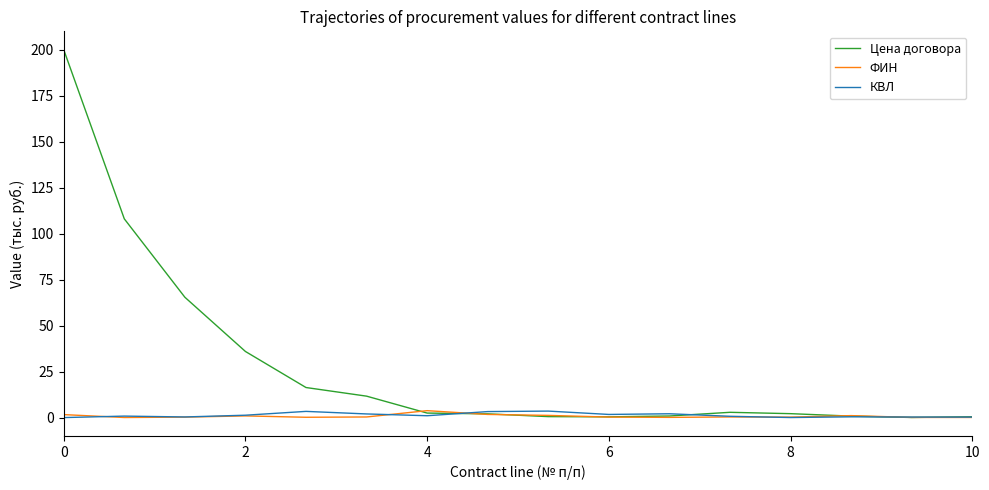

Which series has the largest range (max minus min)?

Цена договора